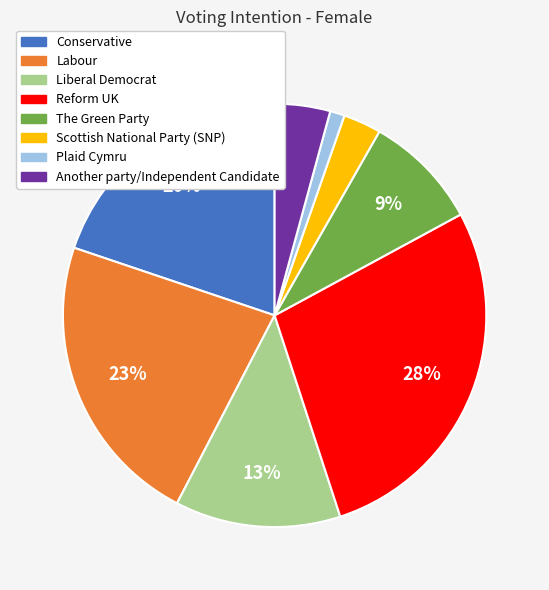

Do Liberal Democrat and Scottish National Party (SNP) together represent more than half of the pie?

No